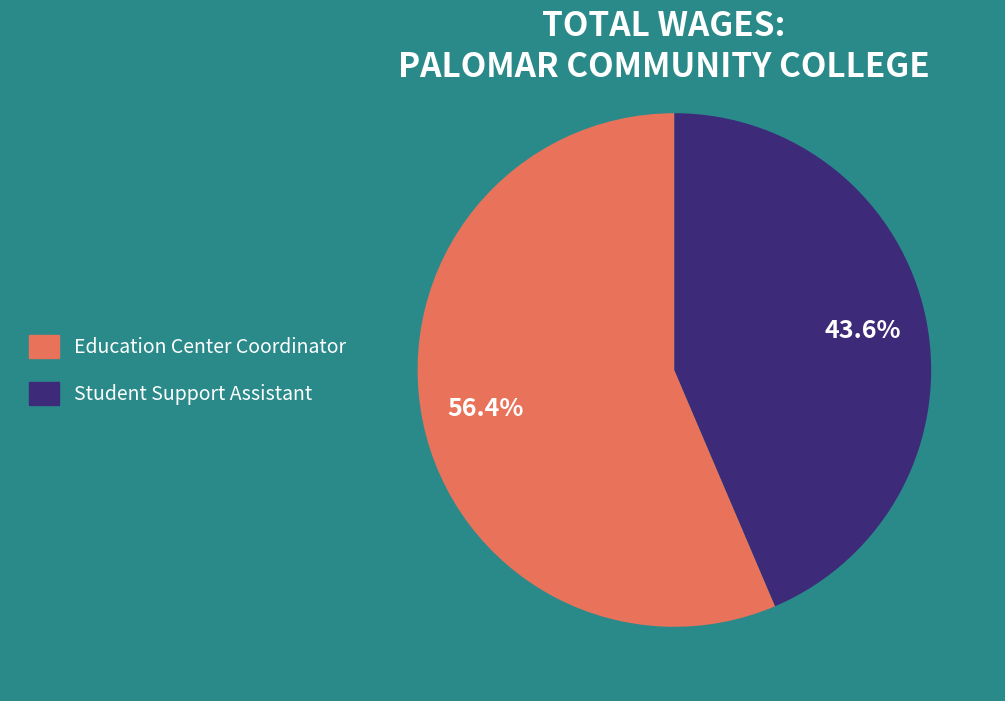

Is it true that Education Center Coordinator is 56% of the pie?

True